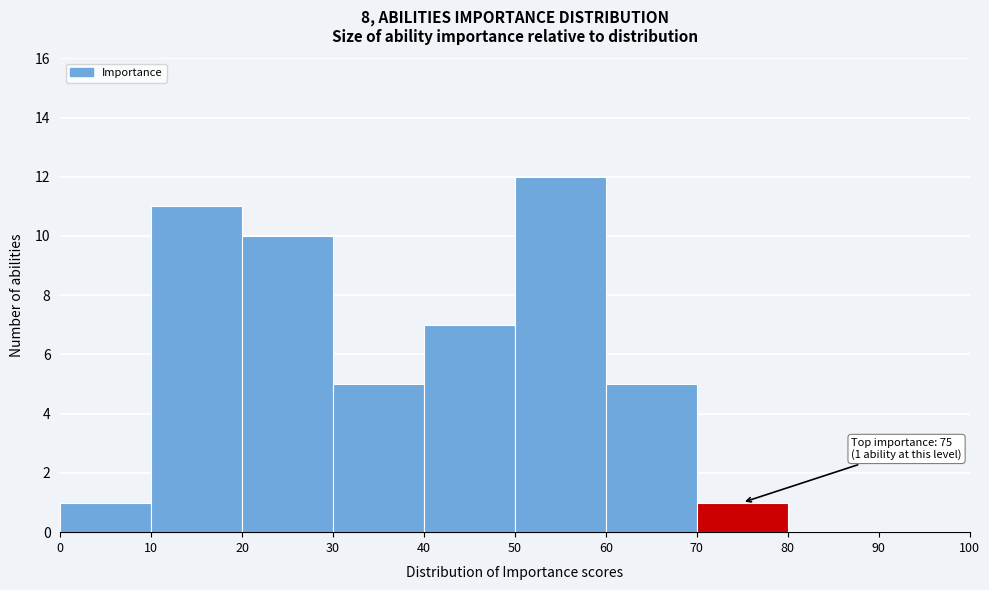

Over which range of the x-axis is the bar tallest?

50 to 60